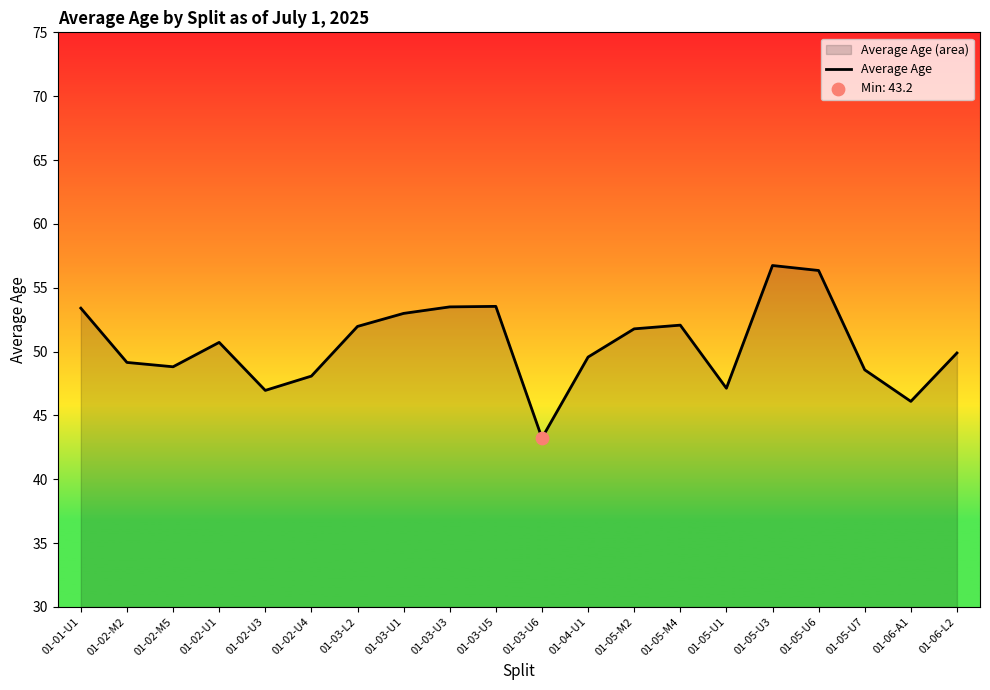

Approximately how many times larger is the value at 01-04-U1 compared to 01-02-U1?

1.0